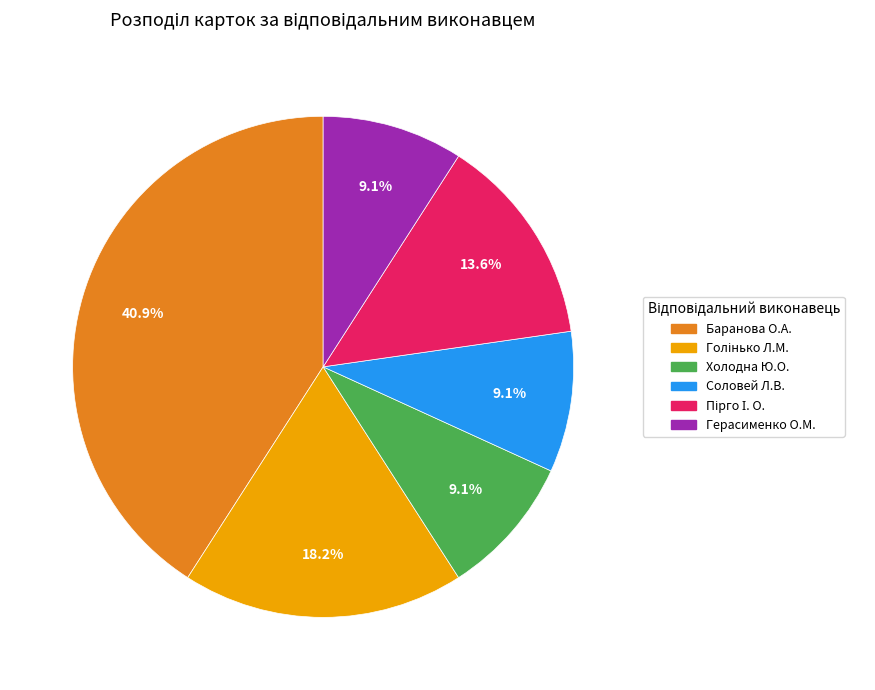

To the nearest percent, what is the difference between the largest and smallest slice percentages?

32%